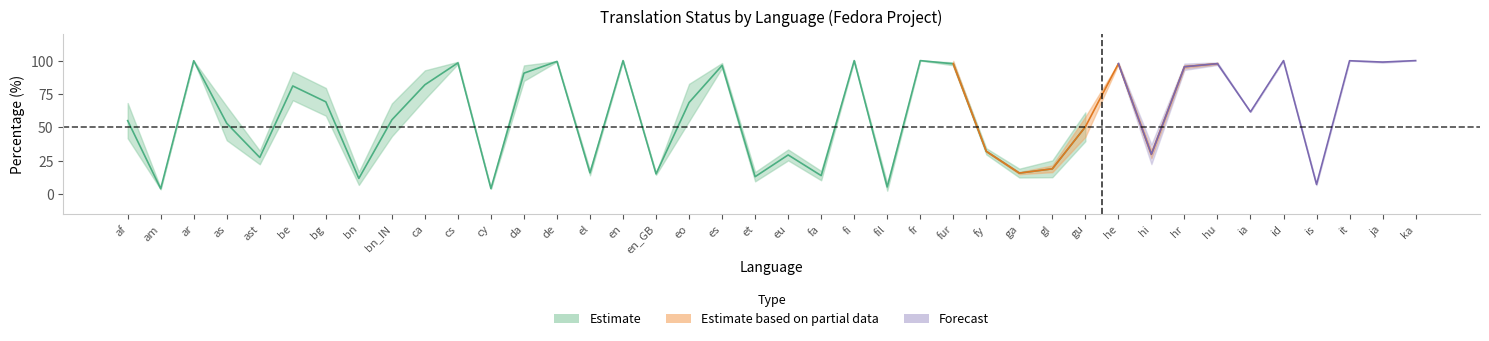

How many interior local peaks does the failing_percent series have?

13